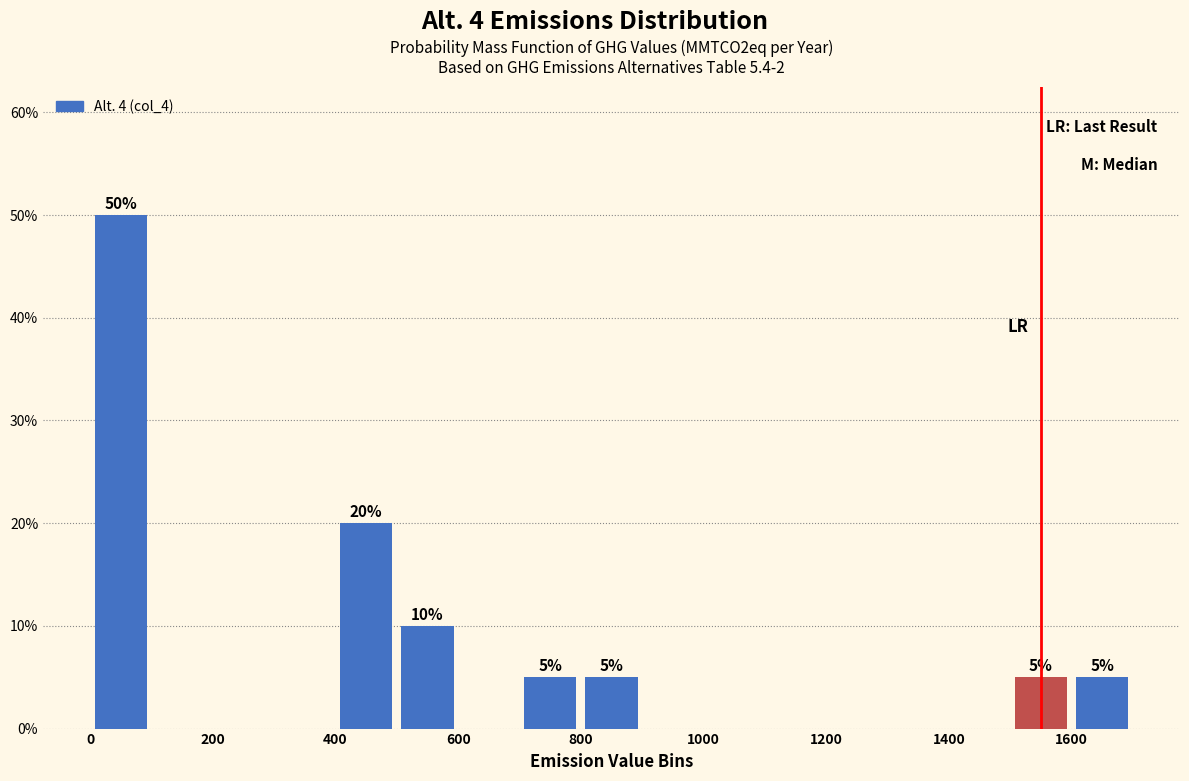

Over which range of the x-axis is the bar tallest?

0 to 100